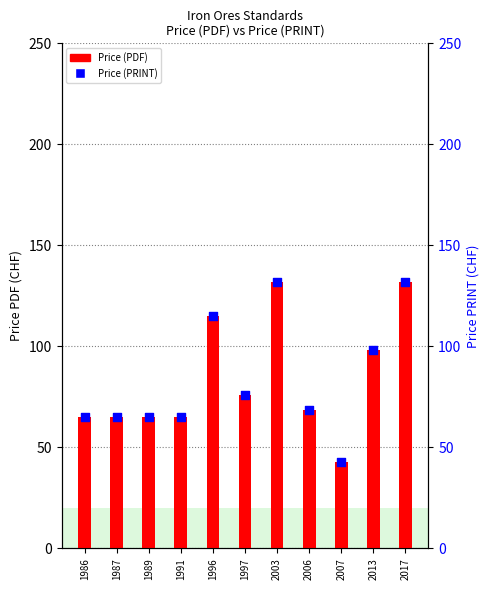

At which category is the sum across all series the highest?

2003